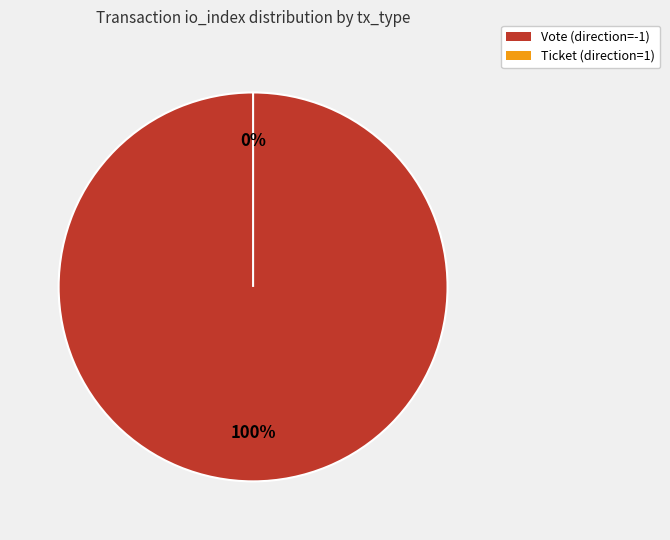

What percentage do Vote (direction=-1) and Ticket (direction=1) together represent?

100.0%